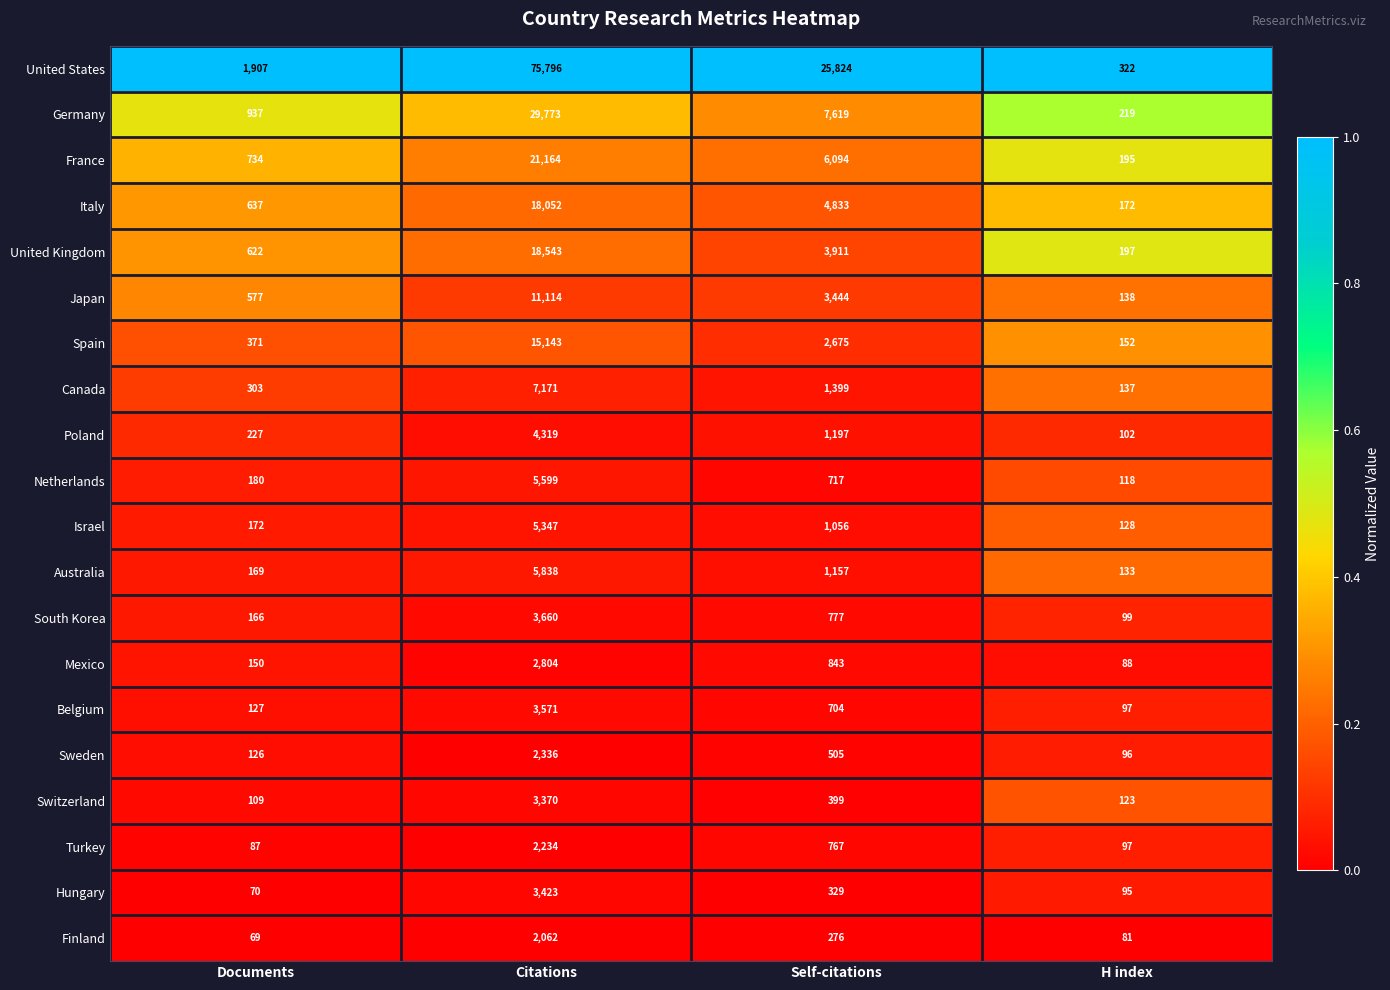

What is the maximum value for Sweden?

2336